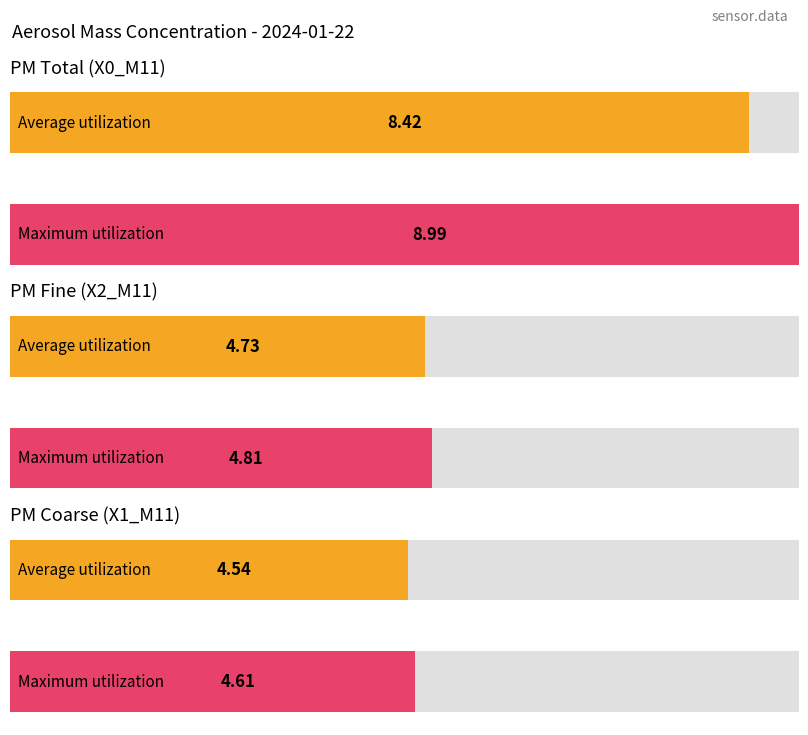

True or false: X0_M11 has a value of 4.9 at 12:02.

False